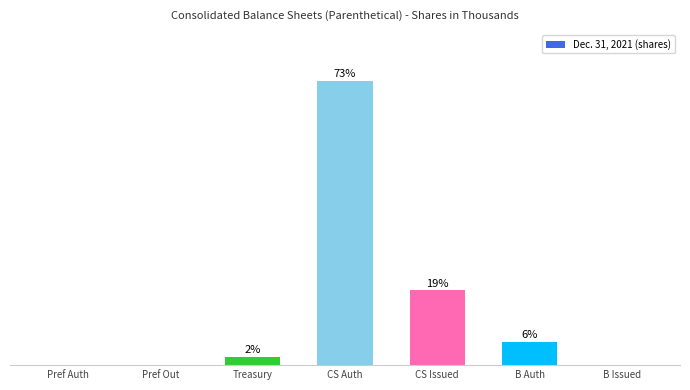

Reading left to right, extract all data points from this chart.

0.1	0.0	2.1	72.8	19.1	5.8	0.0